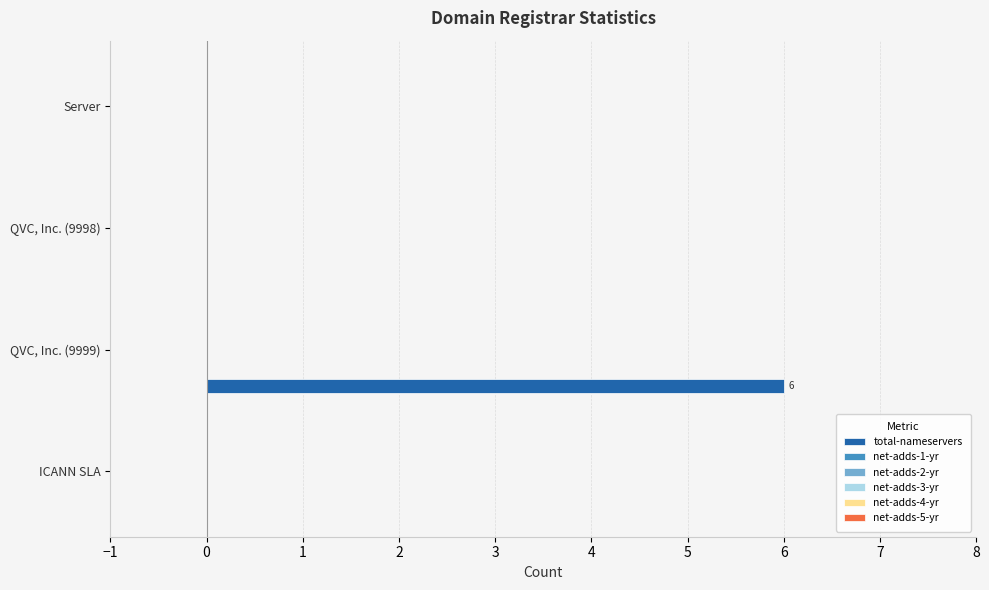

What is the maximum value shown in the chart?

6